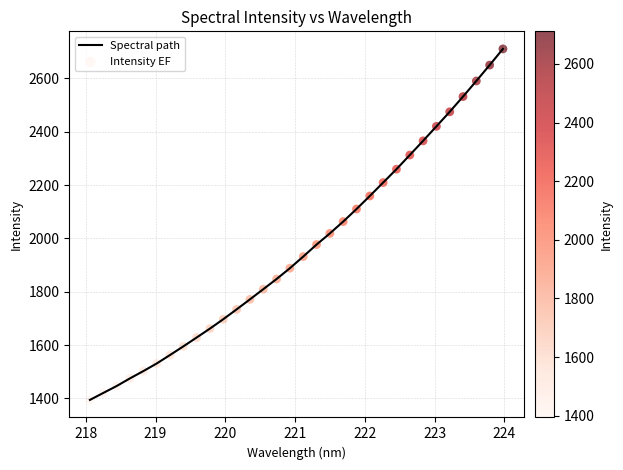

What is the smallest value displayed?

1394.4